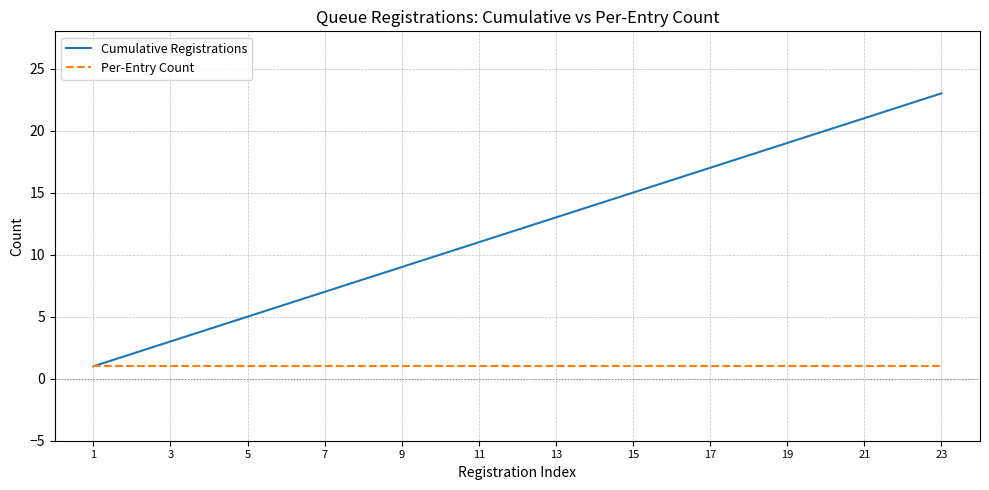

How many values in the Cumulative Registrations series are below 12?

11